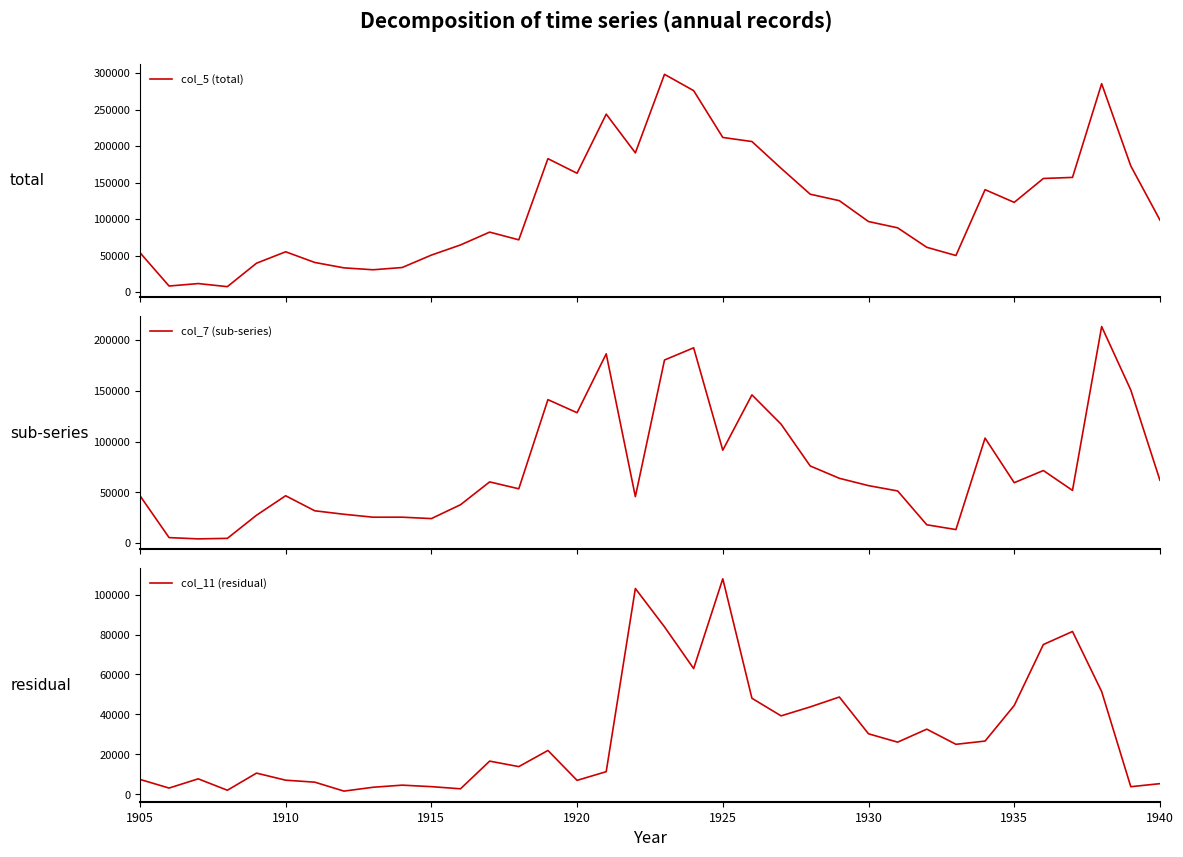

What is the total value across all series at 24?

237664